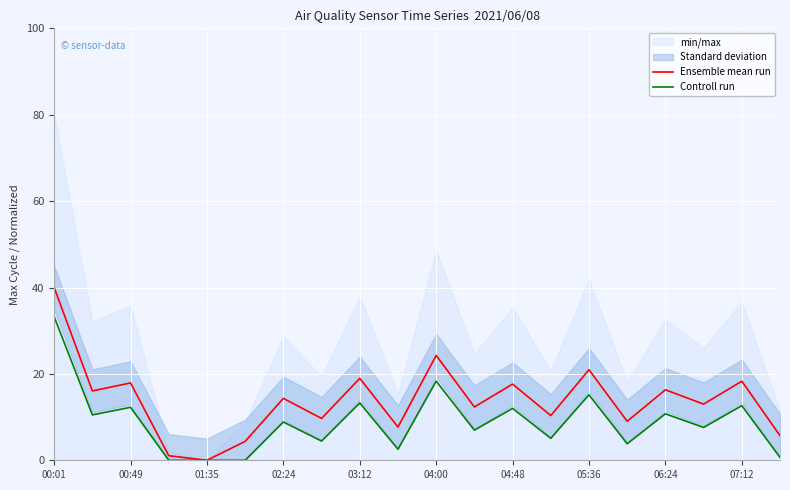

How many data points in Ensemble mean run are less than 14?

10